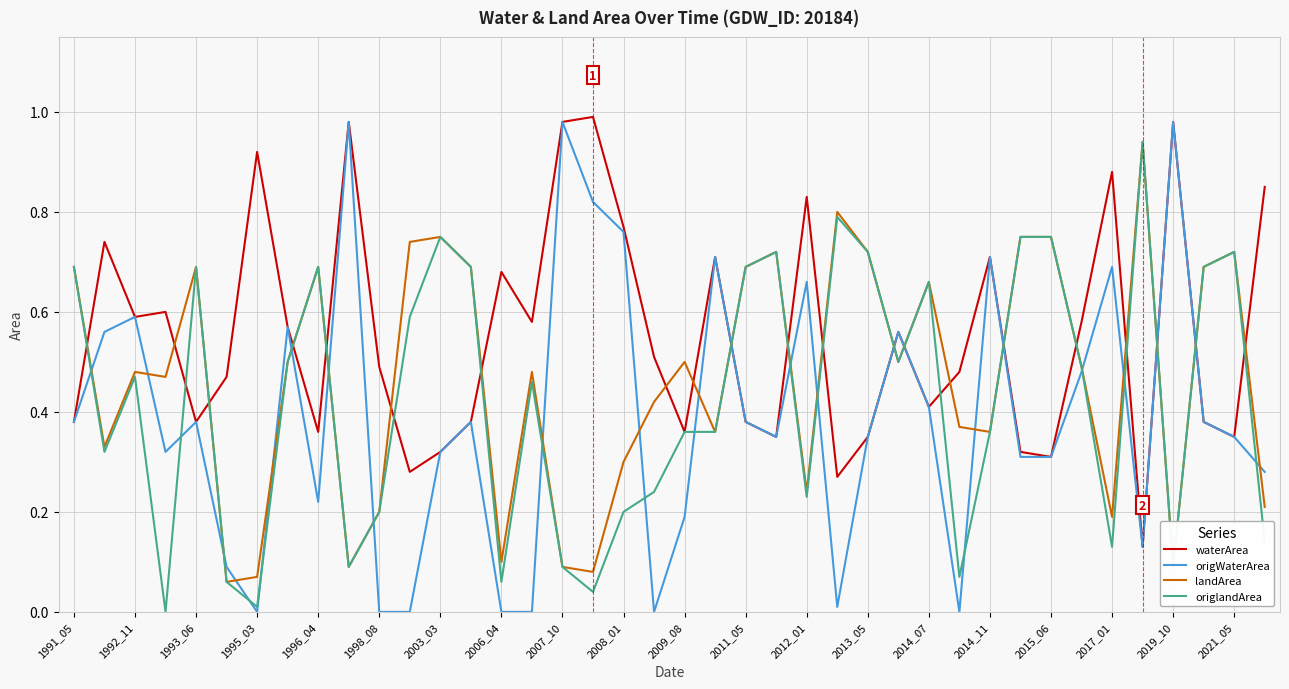

After their last crossing, which series has the higher values: origlandArea or waterArea?

waterArea